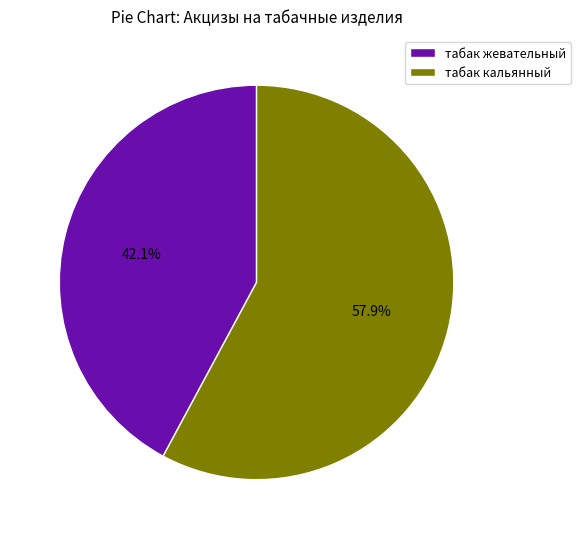

What is the smallest slice in the pie chart?

табак жевательный